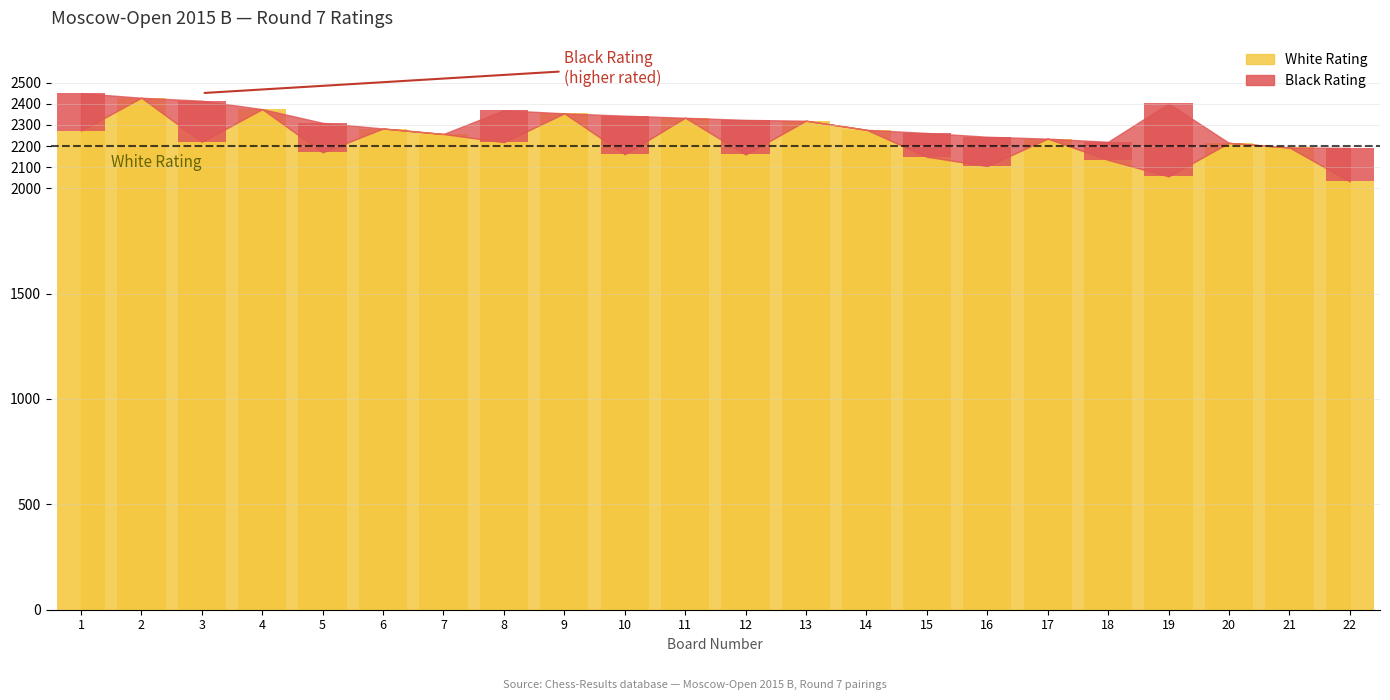

At which label is the value closest to 2230?

17